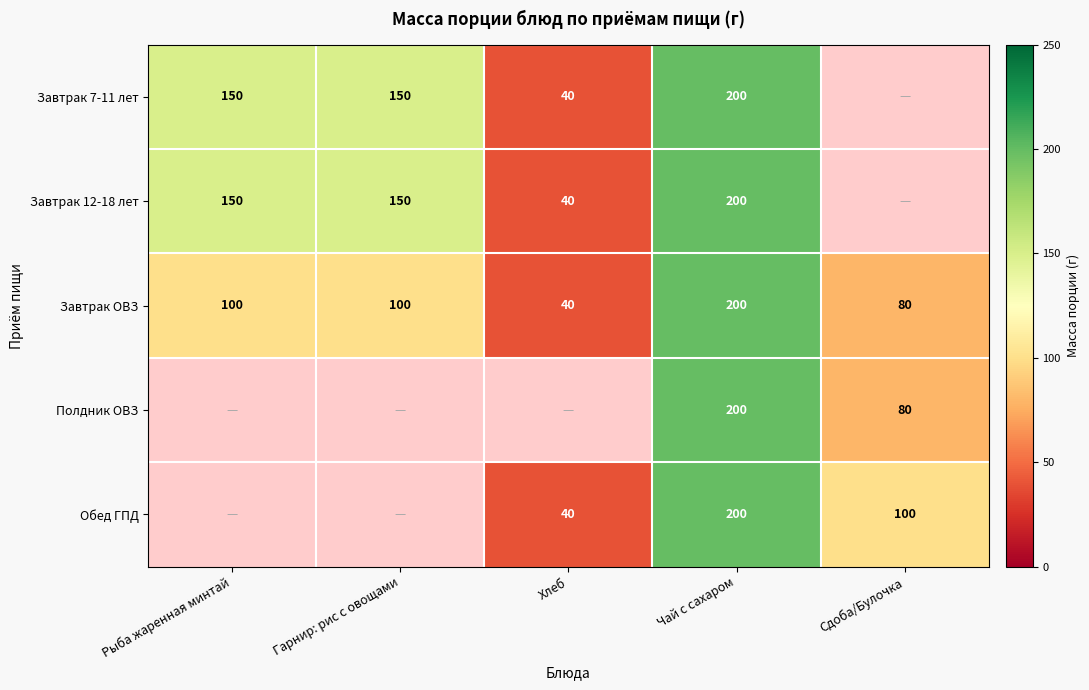

Is the value of Обед ГПД at Сдоба/Булочка greater than the value of Завтрак 12-18 лет at Гарнир: рис с овощами?

No